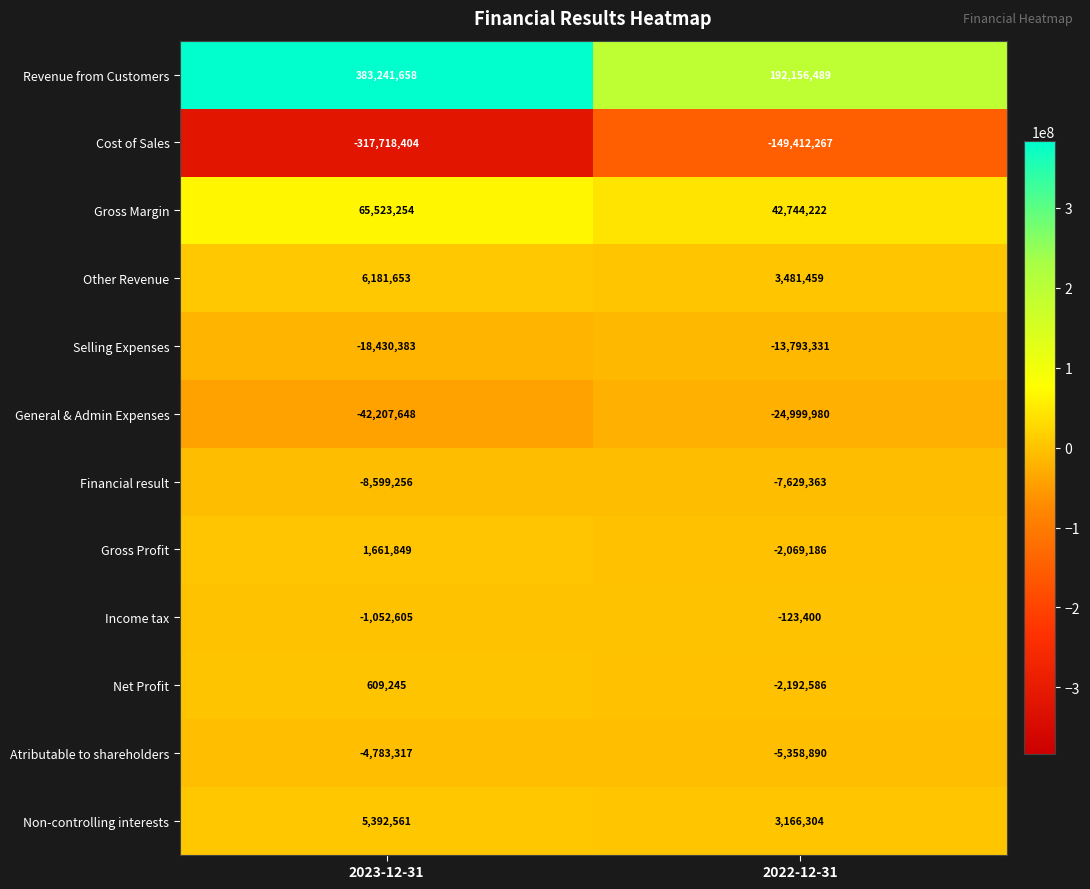

Where is Selling Expenses nearest to the value -16111857?

2023-12-31